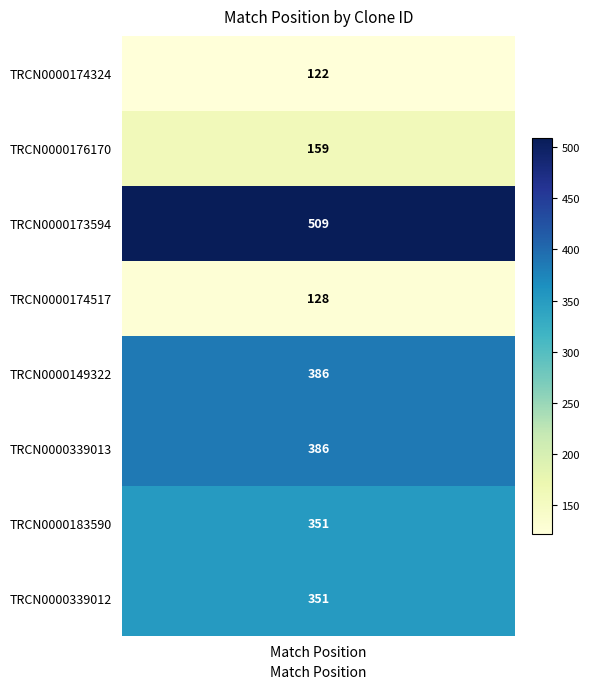

Which category has the highest value across all series?

TRCN0000173594